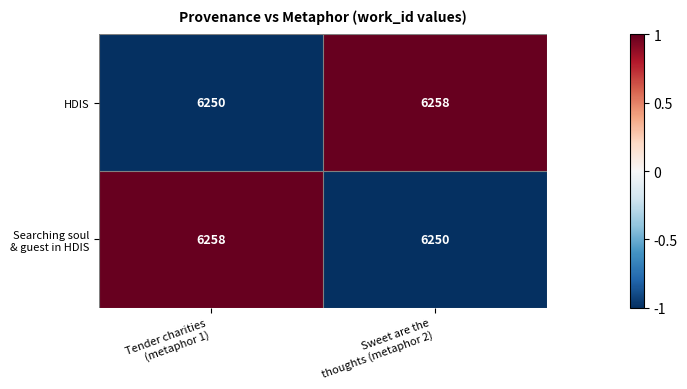

What is the sum of all HDIS values?

12508